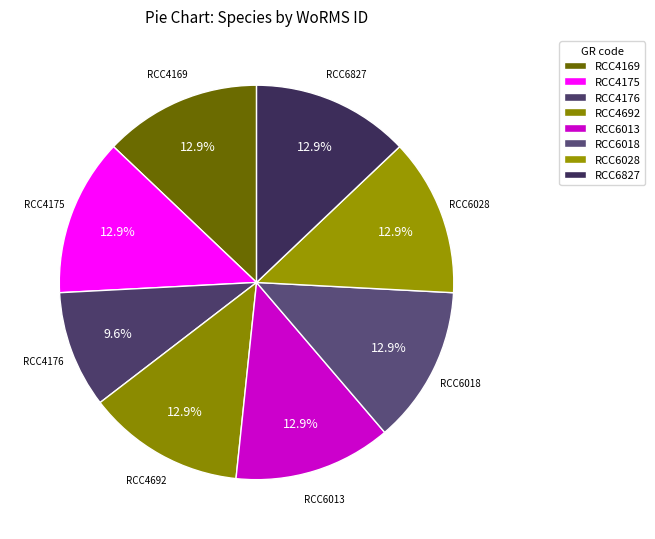

Approximately how many times larger is the value at RCC4175 compared to RCC6028?

1.0